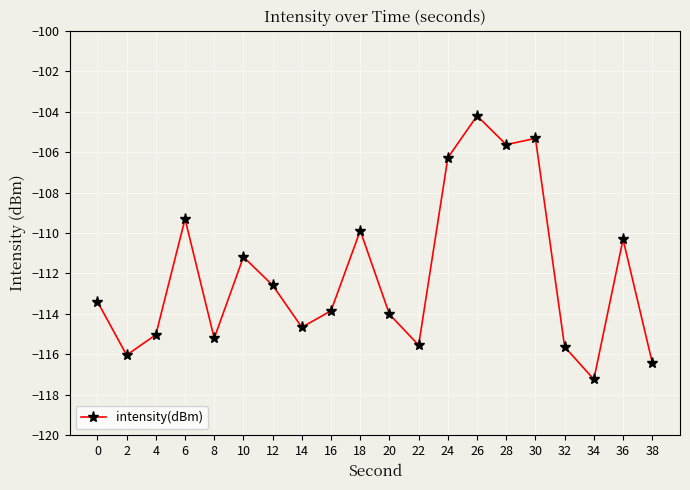

What is the change in value from 14 to 28?

+9.0